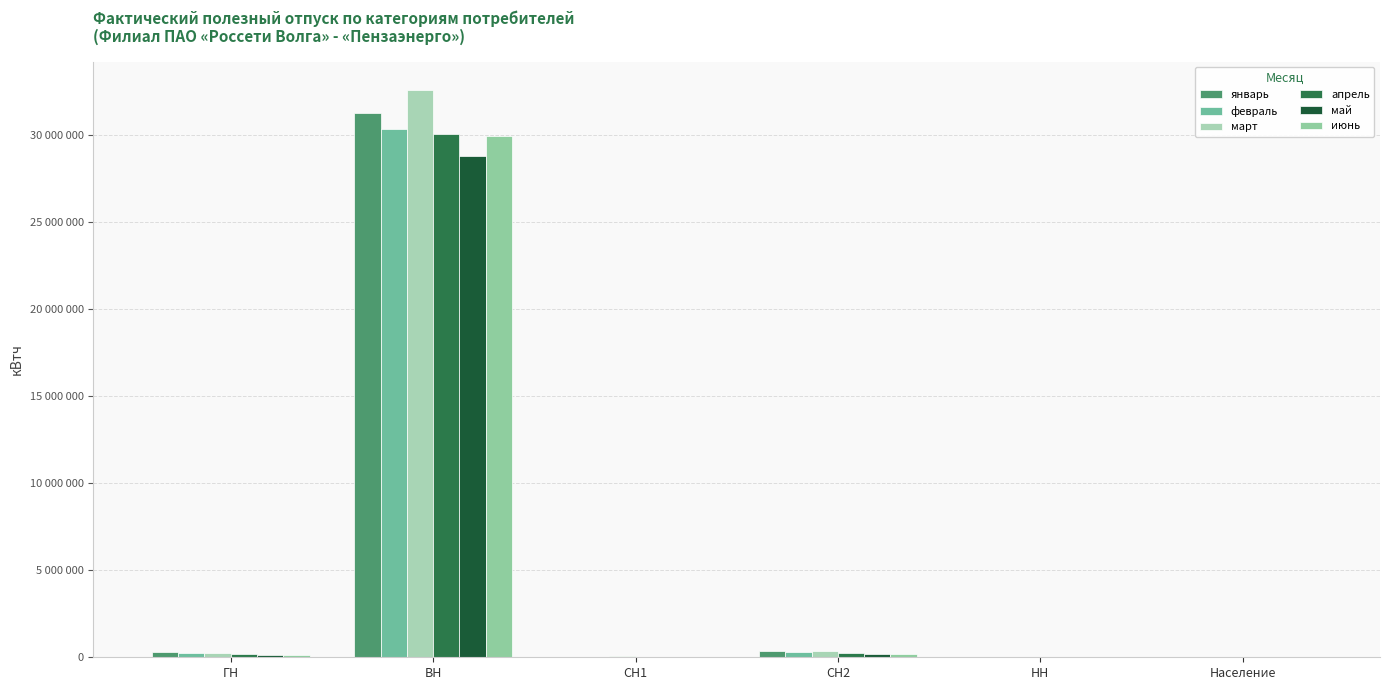

What is the label of the 1st bar from the left?

ГН